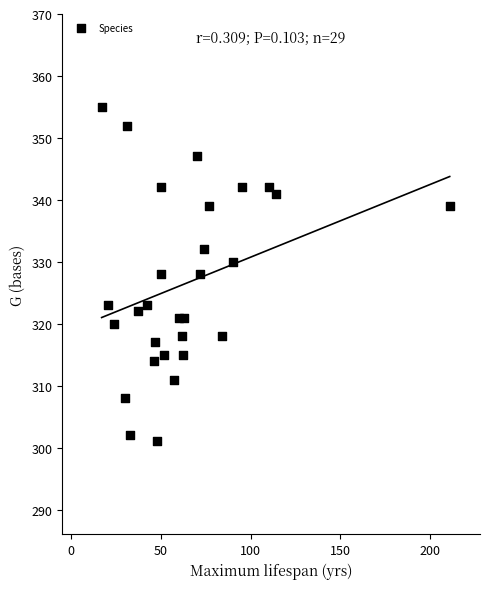

What is the range of Y values (max minus min)?

54